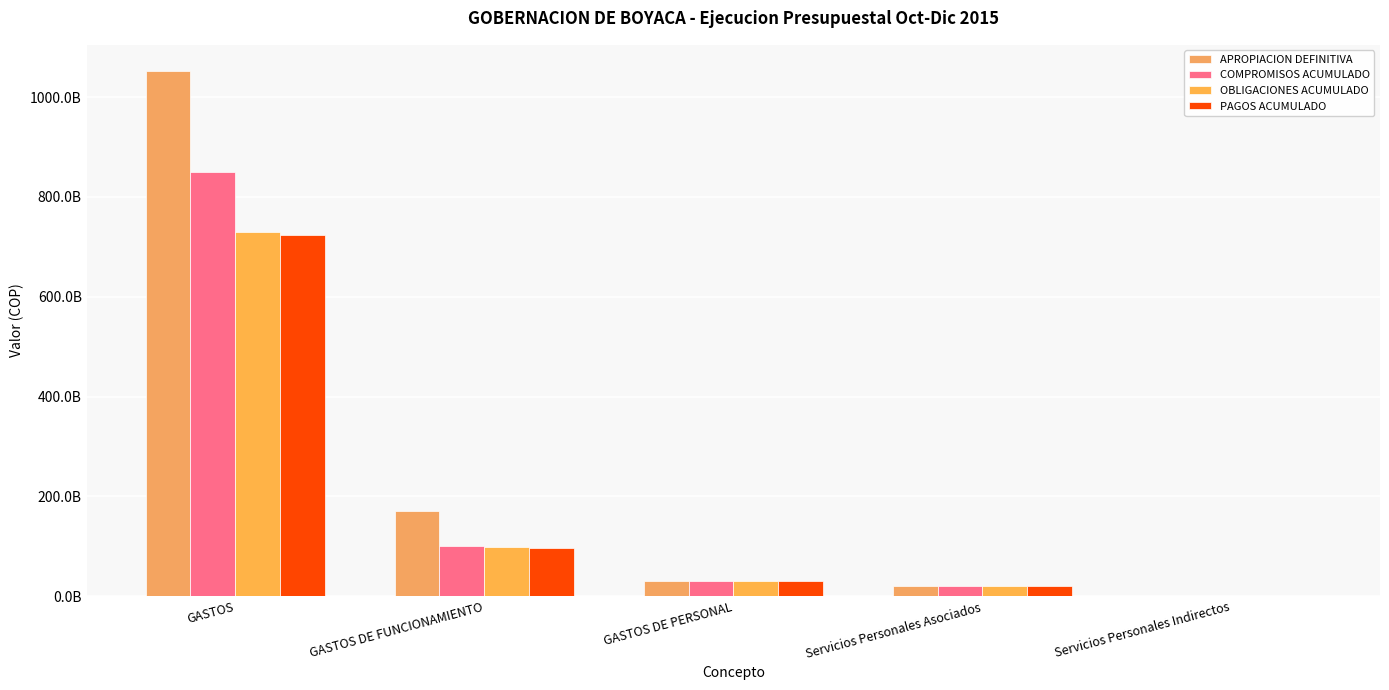

Does the chart contain stacked bars?

No